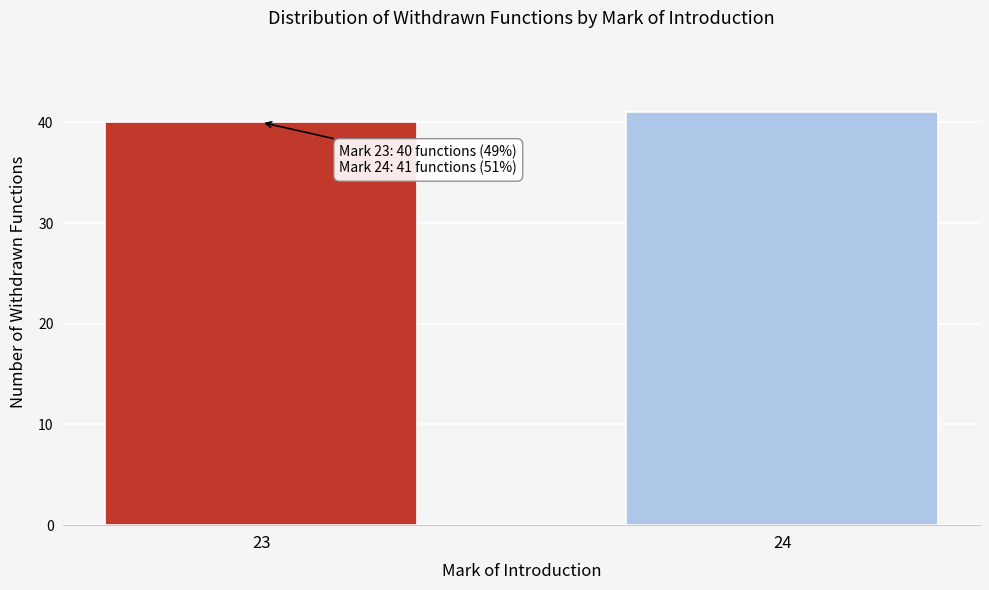

Reading left to right, what are all the values shown in this chart?

40	41